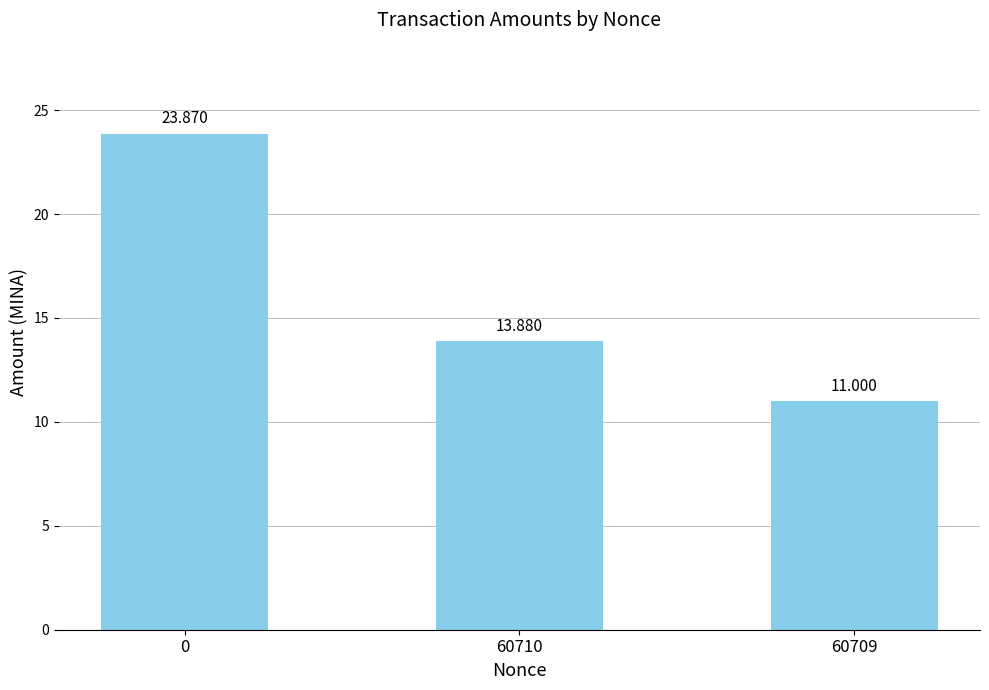

What is the difference between the maximum and minimum values?

12.9